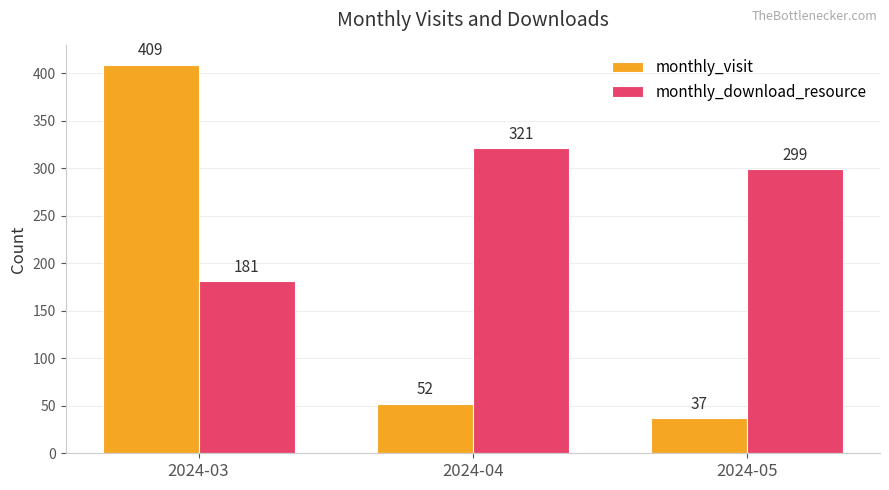

How many series are shown in this chart?

2